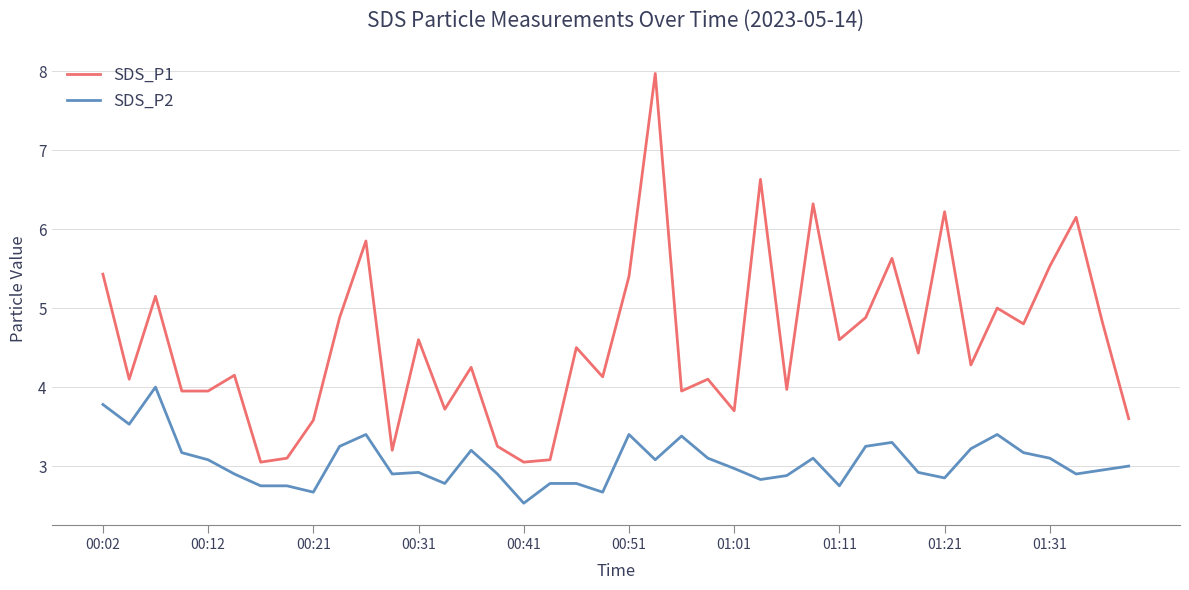

True or false: SDS_P1 and SDS_P2 intersect in this chart.

False